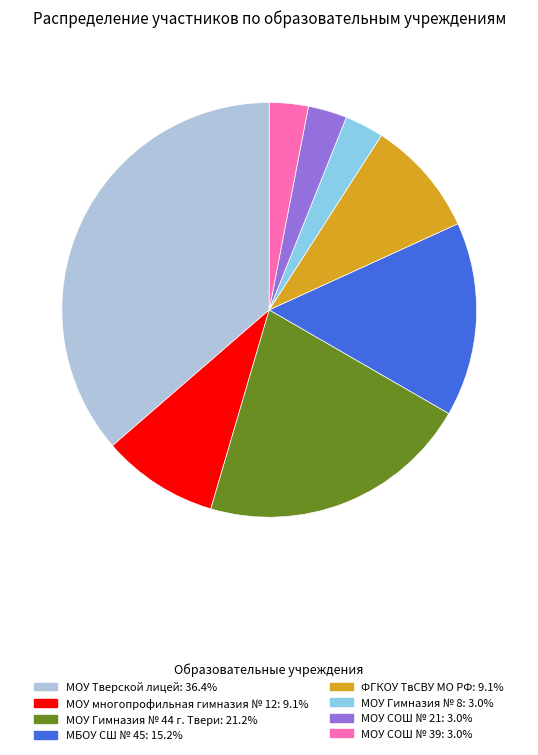

What is the largest slice in the pie chart?

МОУ Тверской лицей